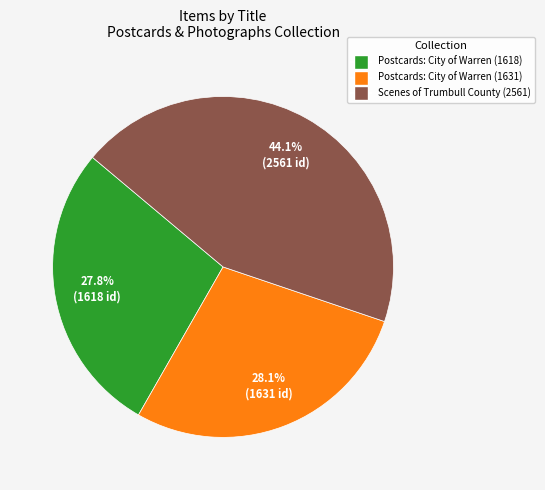

To the nearest percent, what is the difference between the largest and smallest slice percentages?

16%